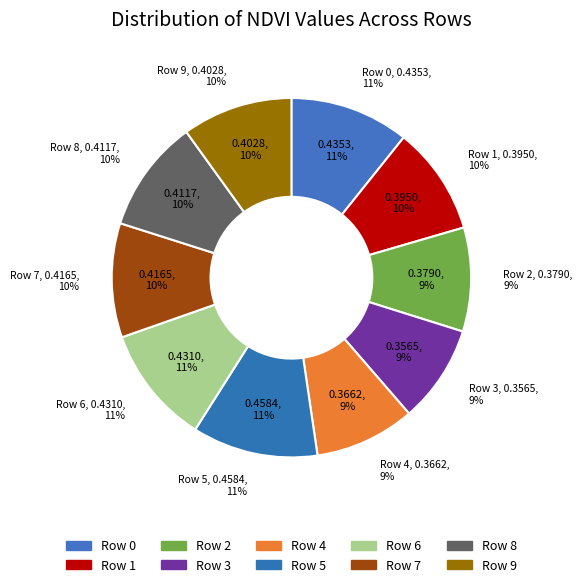

Rank the categories by value from highest to lowest.

Row 5, Row 0, Row 6, Row 7, Row 8, Row 9, Row 1, Row 2, Row 4, Row 3